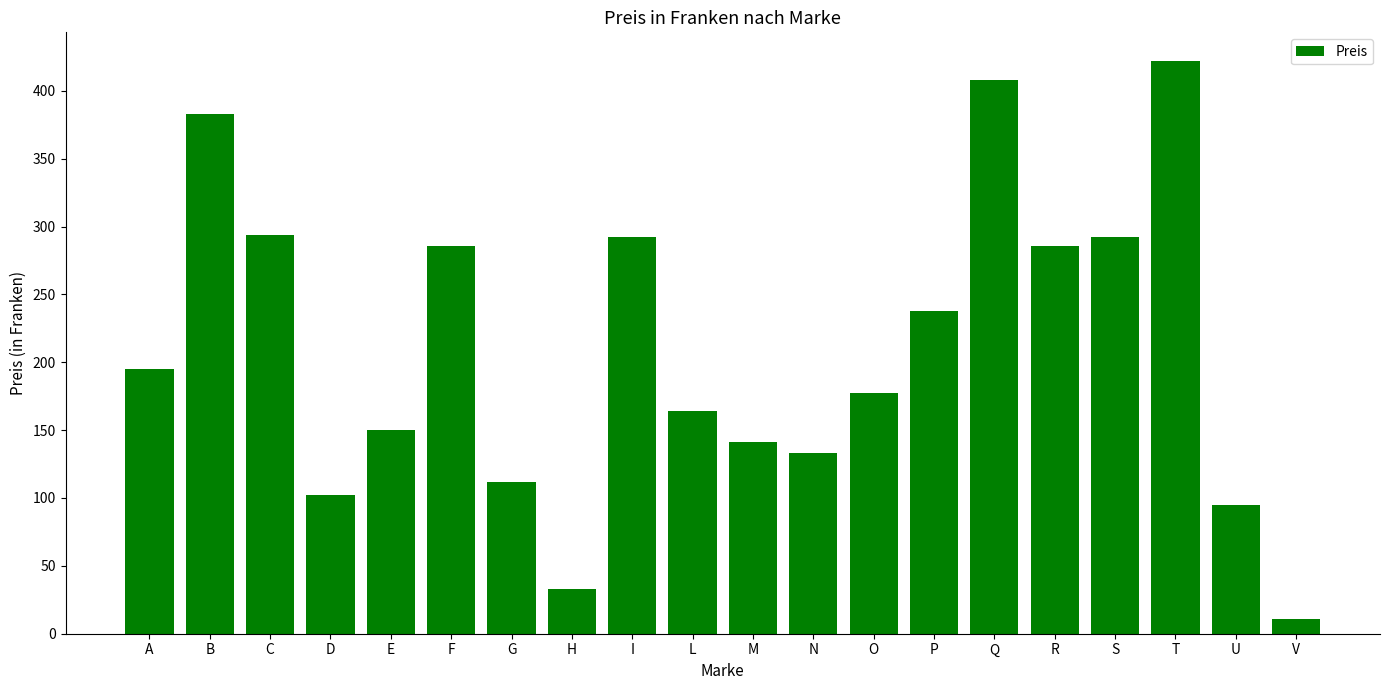

What is the value of the 14th bar from the left?

238